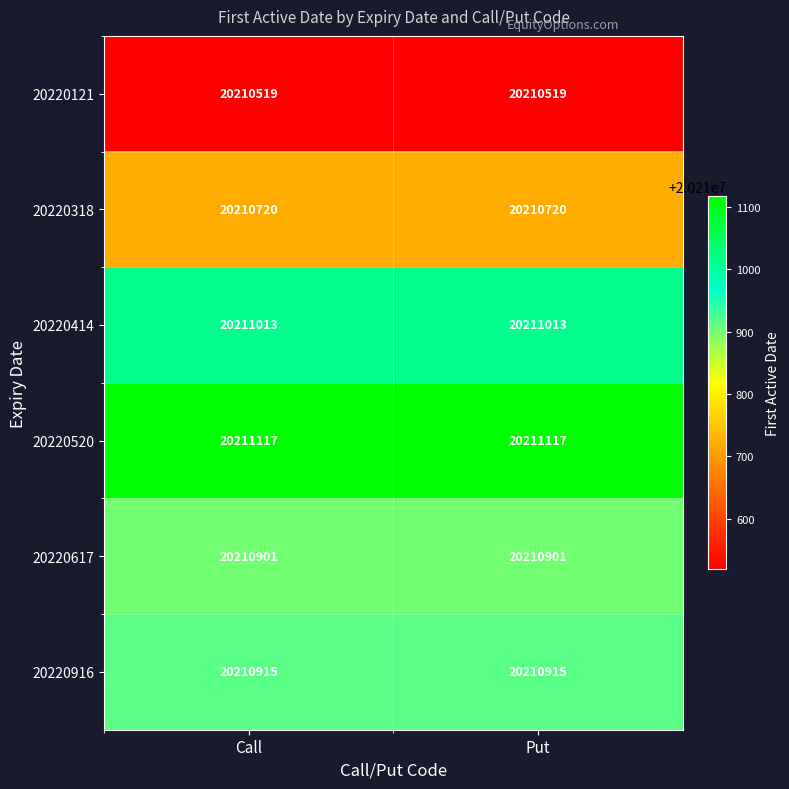

At how many categories does at least one series exceed 20211056?

2